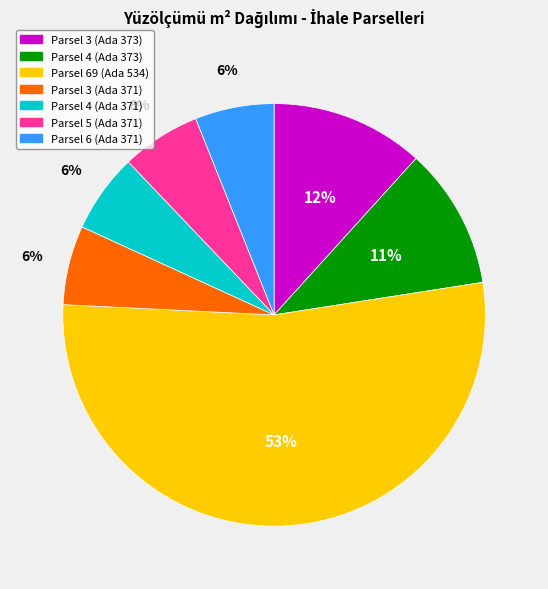

Which category has the biggest portion of the pie?

Parsel 69 (Ada 534)